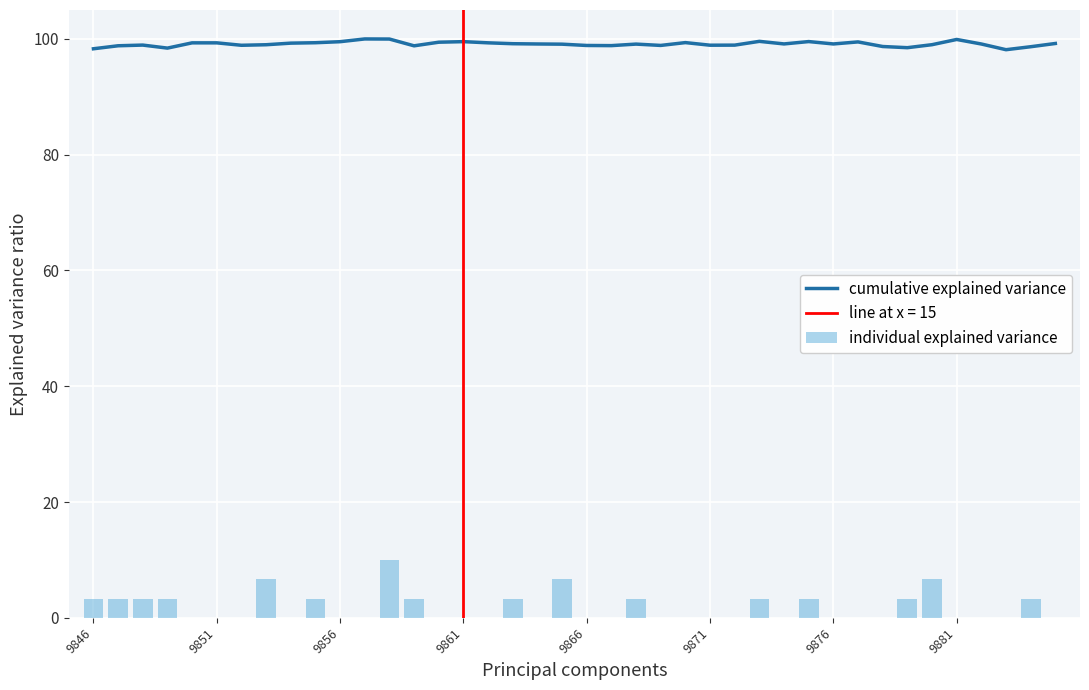

What position from the left is 9?

10